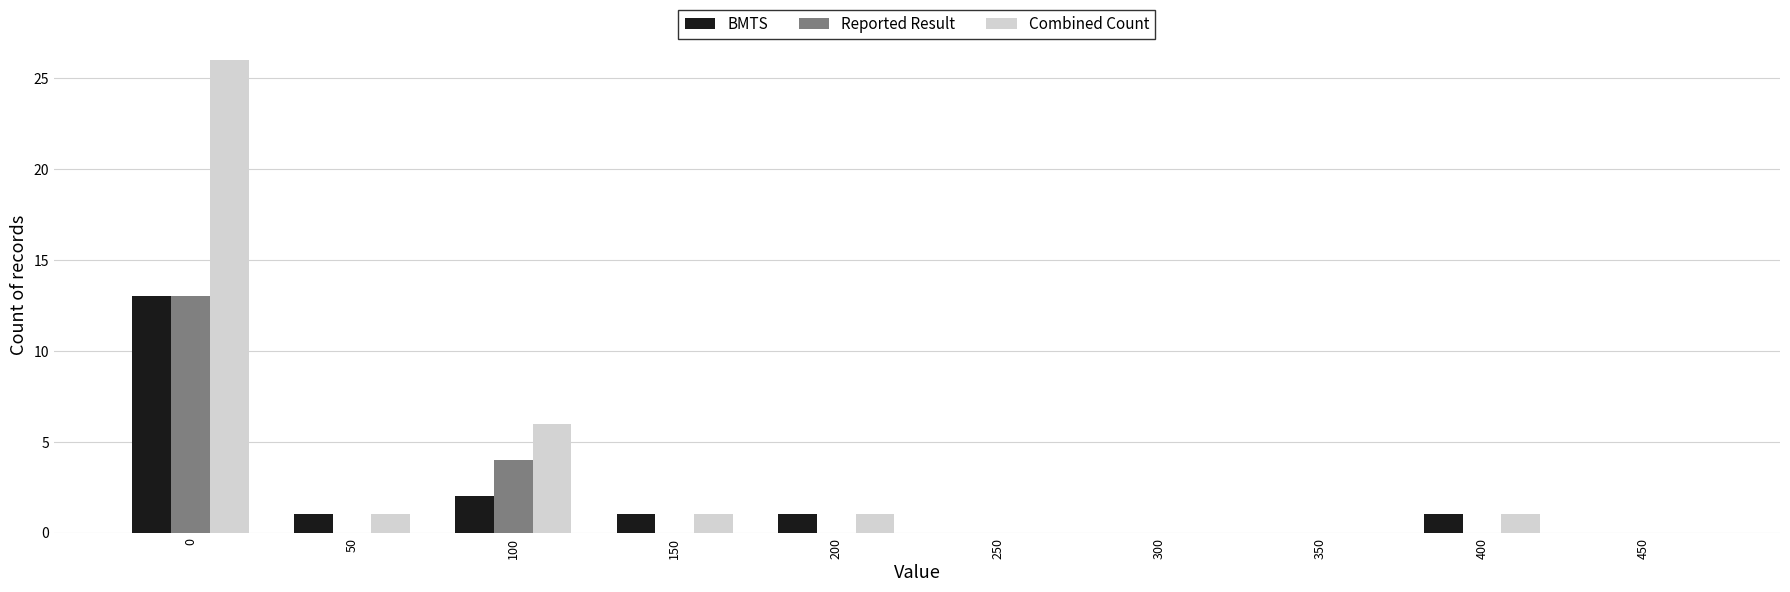

Reading left to right, transcribe this chart: for each range on the x-axis, give the height of each series' bar. The values are not printed on the chart, so give them approximately, as read against the axis.

-25 to 25: BMTS=13	Reported Result=13	Combined Count=26
25 to 75: BMTS=1	Reported Result=0	Combined Count=1
75 to 125: BMTS=2	Reported Result=4	Combined Count=6
125 to 175: BMTS=1	Reported Result=0	Combined Count=1
175 to 225: BMTS=1	Reported Result=0	Combined Count=1
225 to 275: BMTS=0	Reported Result=0	Combined Count=0
275 to 325: BMTS=0	Reported Result=0	Combined Count=0
325 to 375: BMTS=0	Reported Result=0	Combined Count=0
375 to 425: BMTS=1	Reported Result=0	Combined Count=1
425 to 475: BMTS=0	Reported Result=0	Combined Count=0